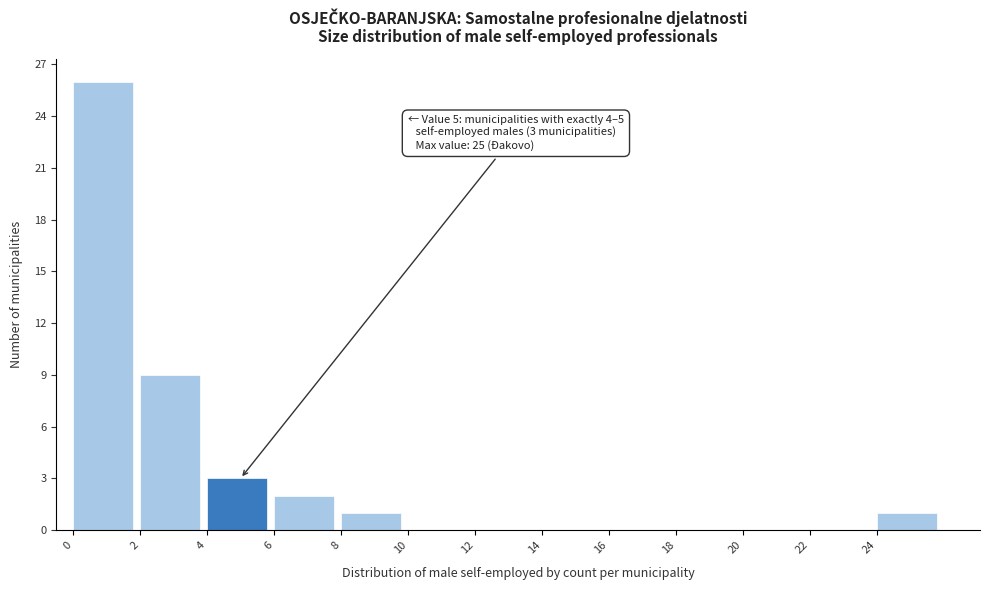

Over which range of the x-axis is the bar tallest?

0 to 2